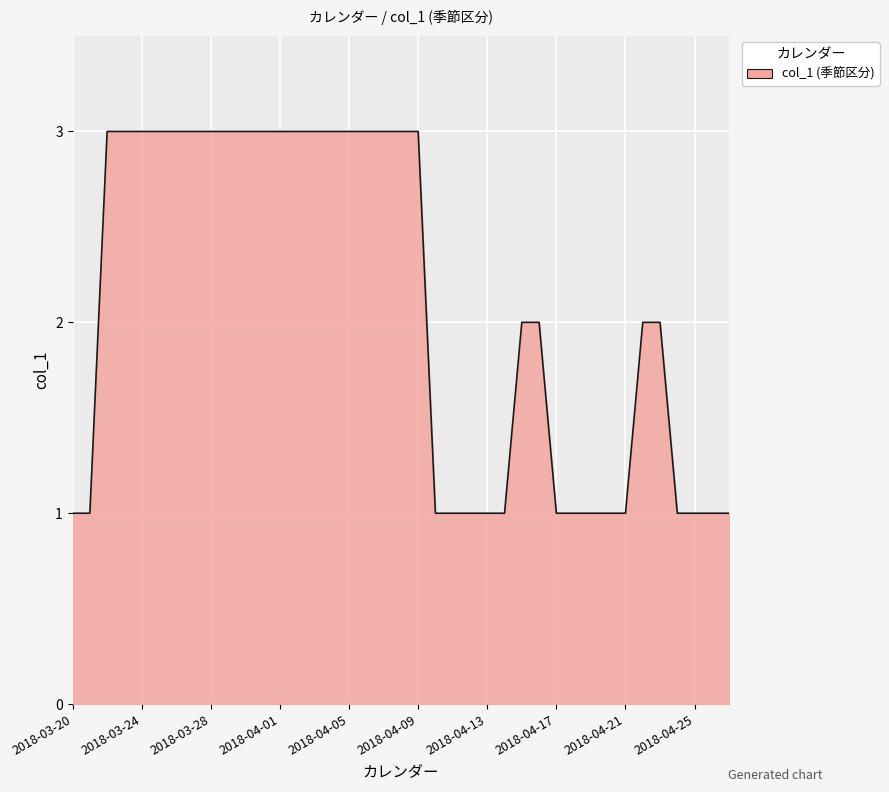

Is this an area chart (filled region under the line)?

Yes